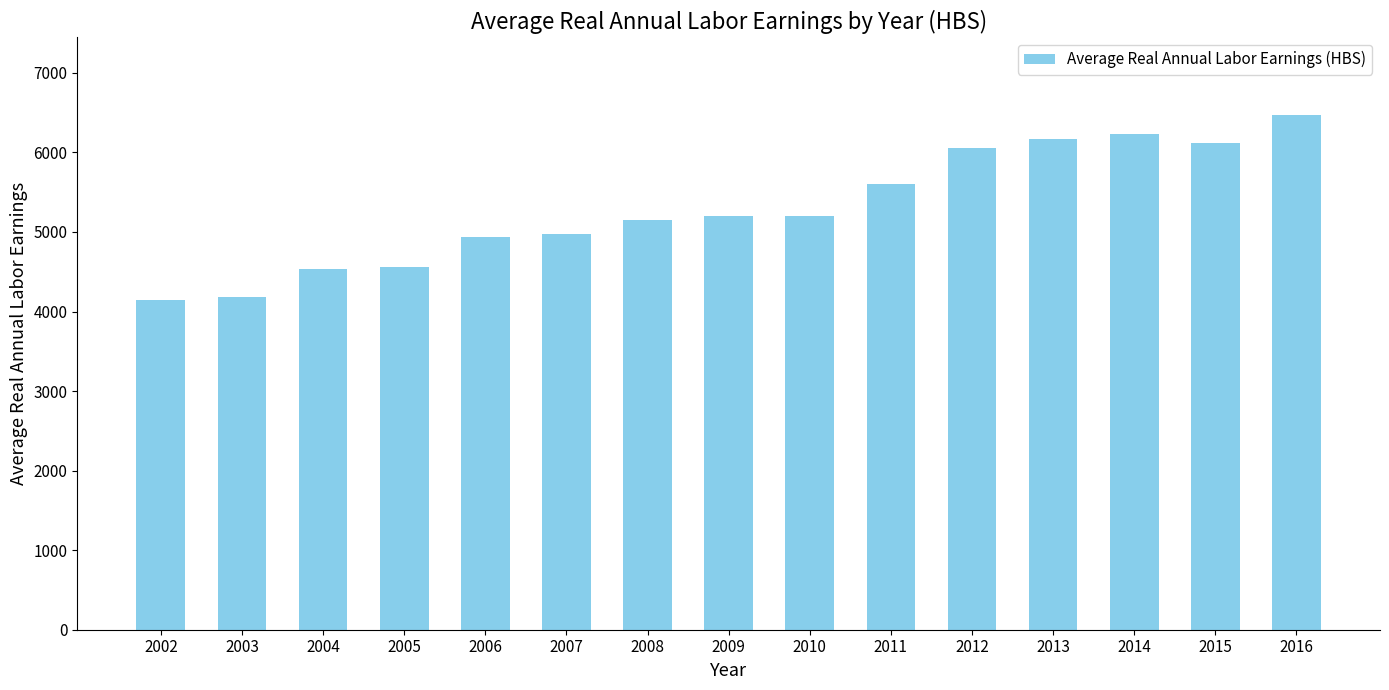

How many series are shown in this chart?

1